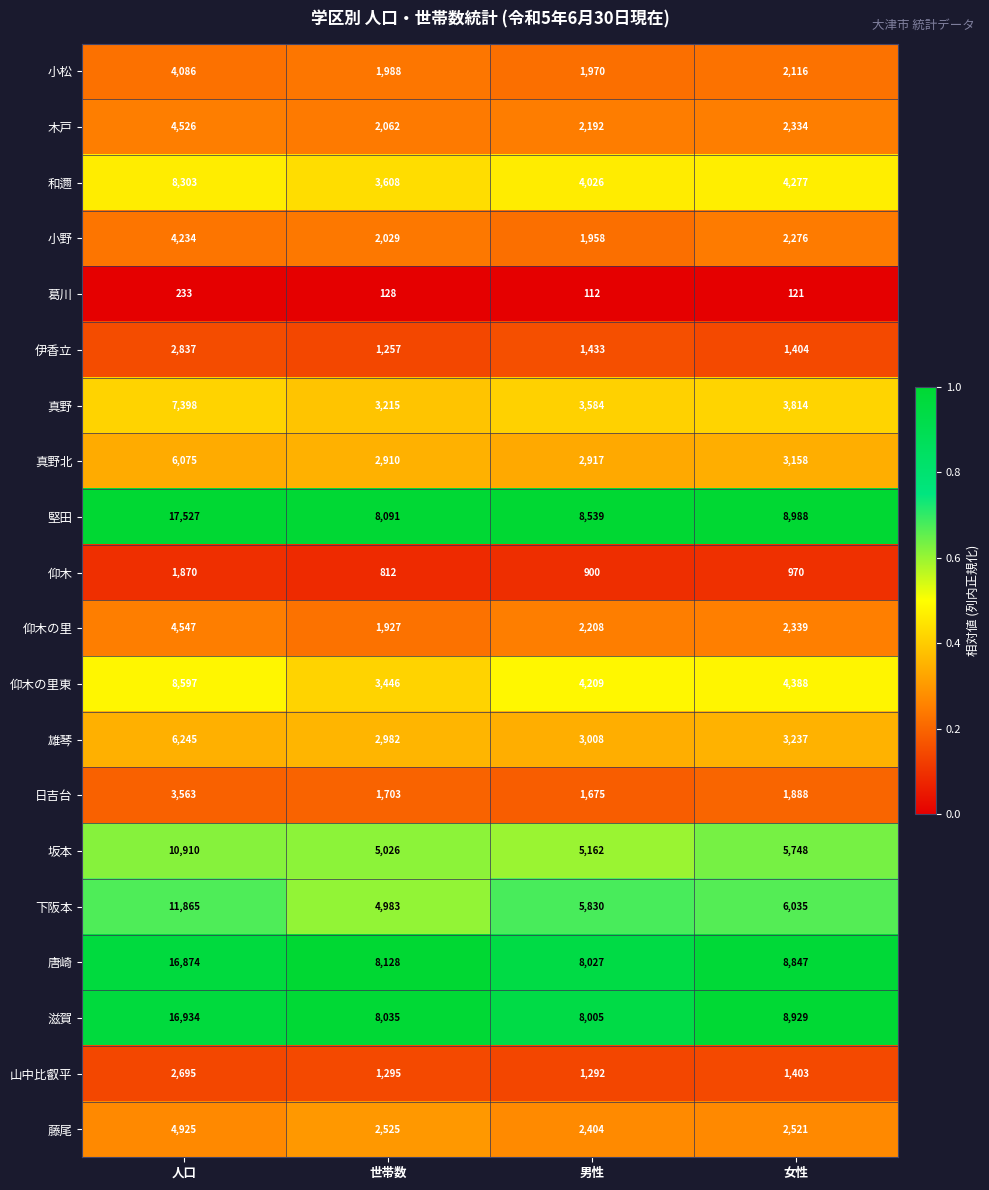

What is the difference between the second highest and minimum values in the 葛川 series?

16